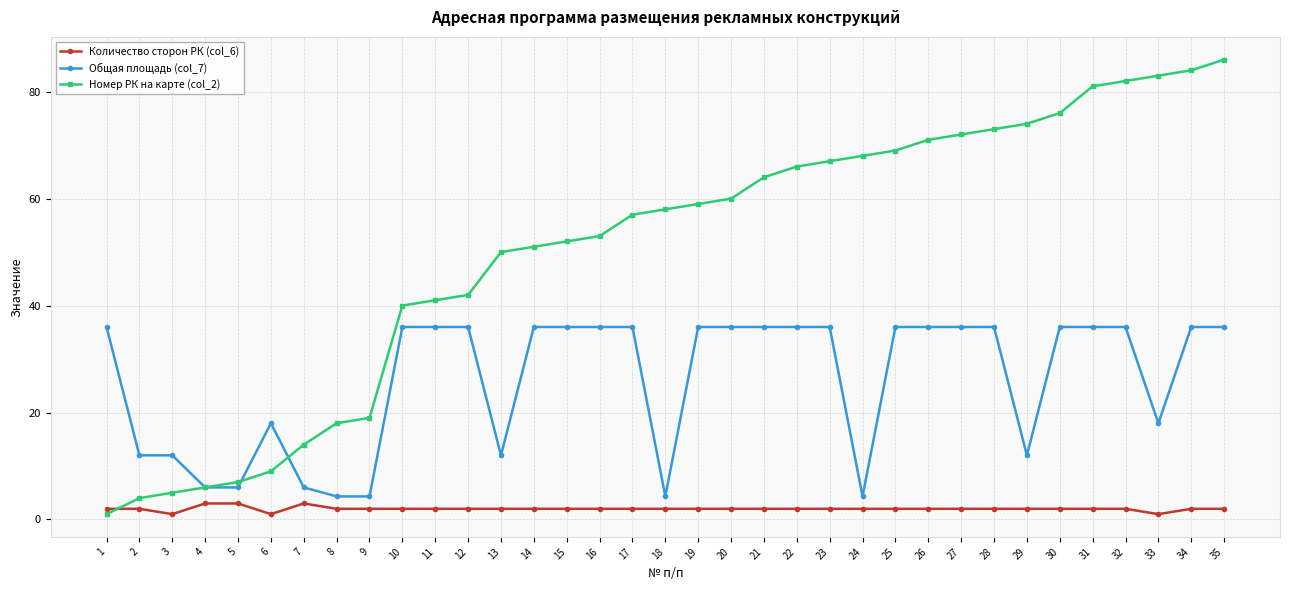

At which category does the chart reach its peak across all series?

35